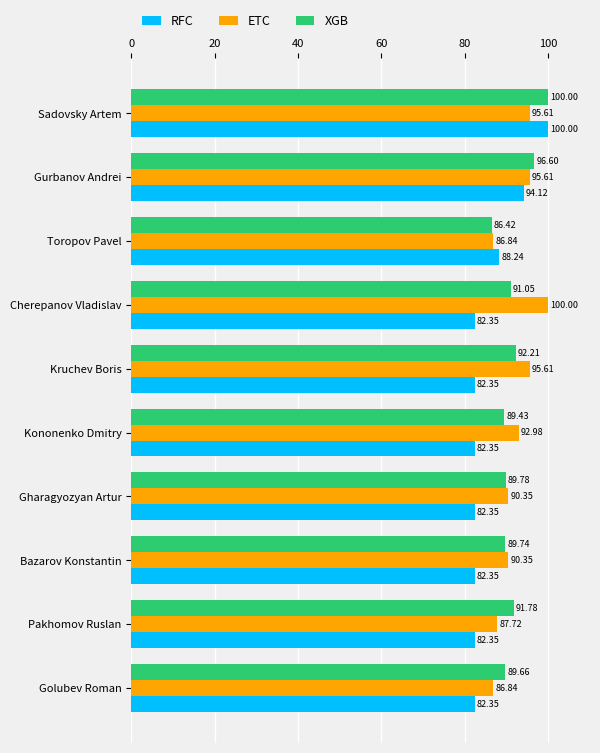

Rank the categories by XGB value from lowest to highest.

Toropov Pavel, Kononenko Dmitry, Golubev Roman, Bazarov Konstantin, Gharagyozyan Artur, Cherepanov Vladislav, Pakhomov Ruslan, Kruchev Boris, Gurbanov Andrei, Sadovsky Artem